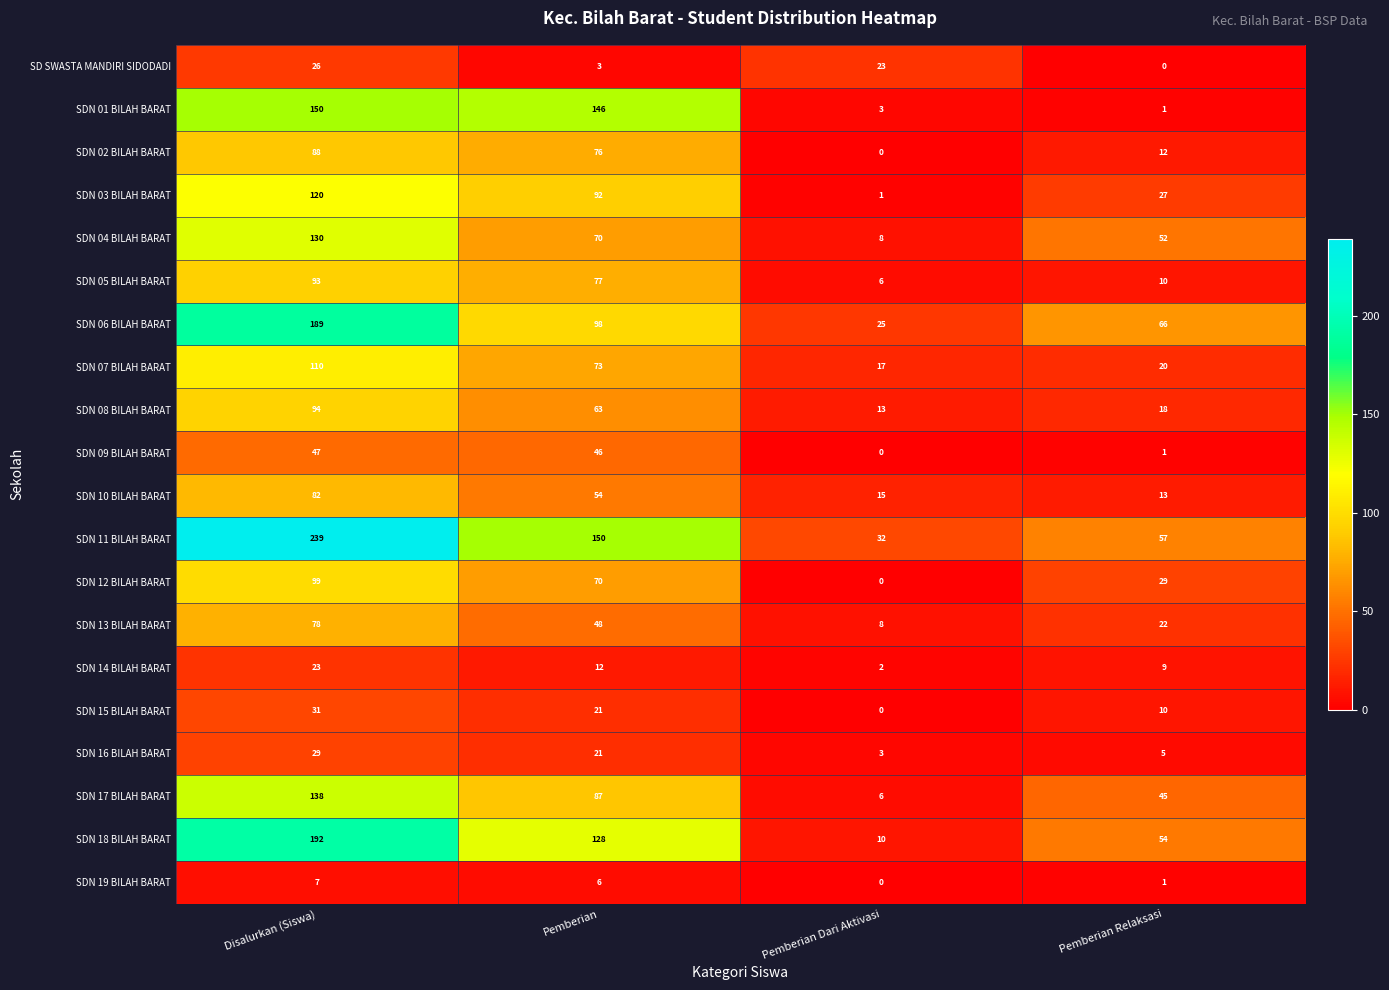

Which series has the widest spread of values?

SDN 11 BILAH BARAT